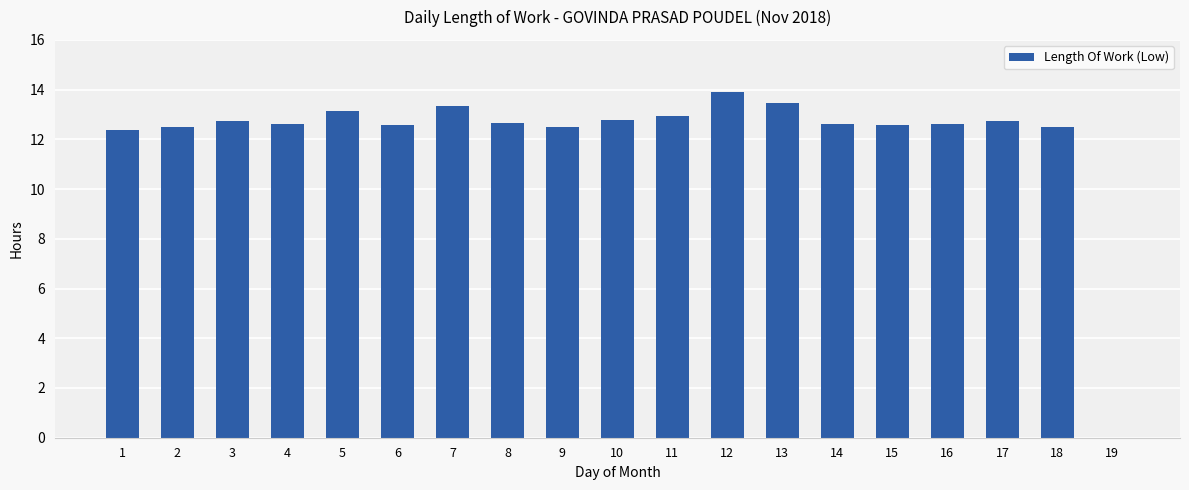

Approximately how many times larger is the value at 7 compared to 14?

1.1